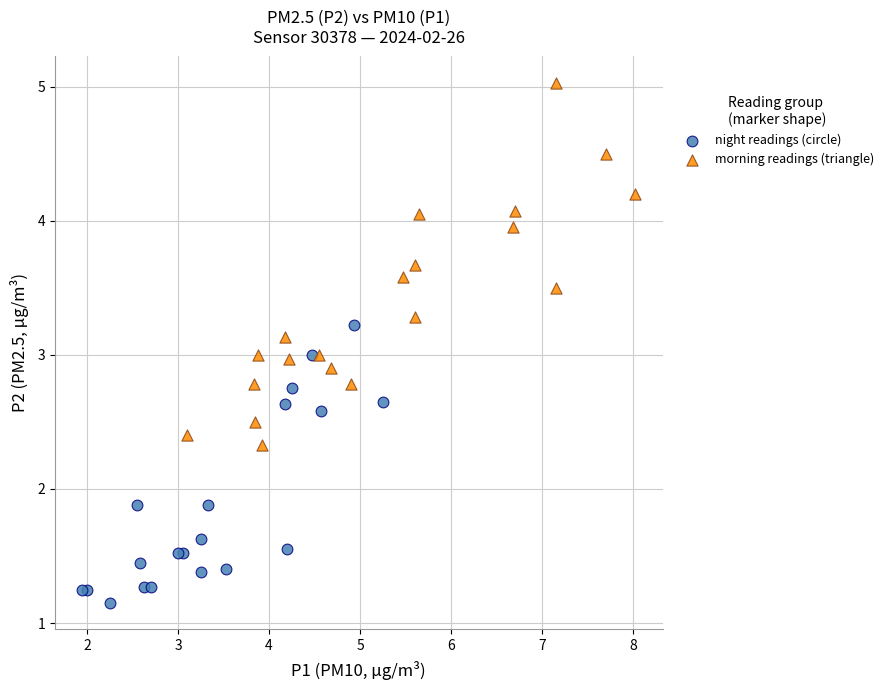

Which series contains the lowest Y value?

night readings (circle)